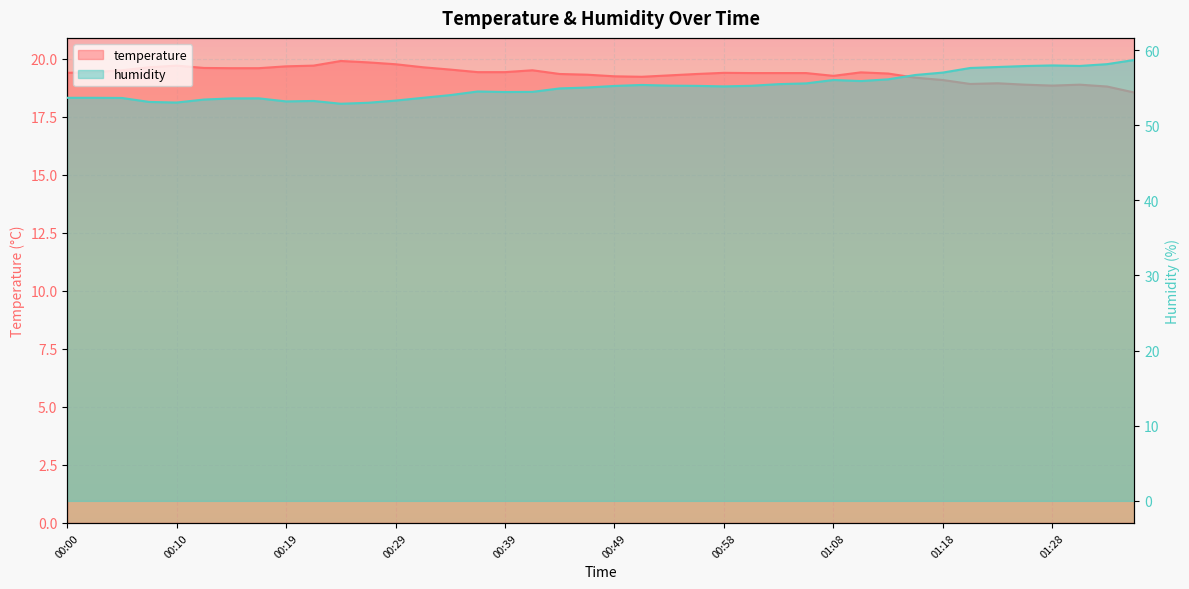

Is it true that humidity equals 27.2 at 01:25?

False